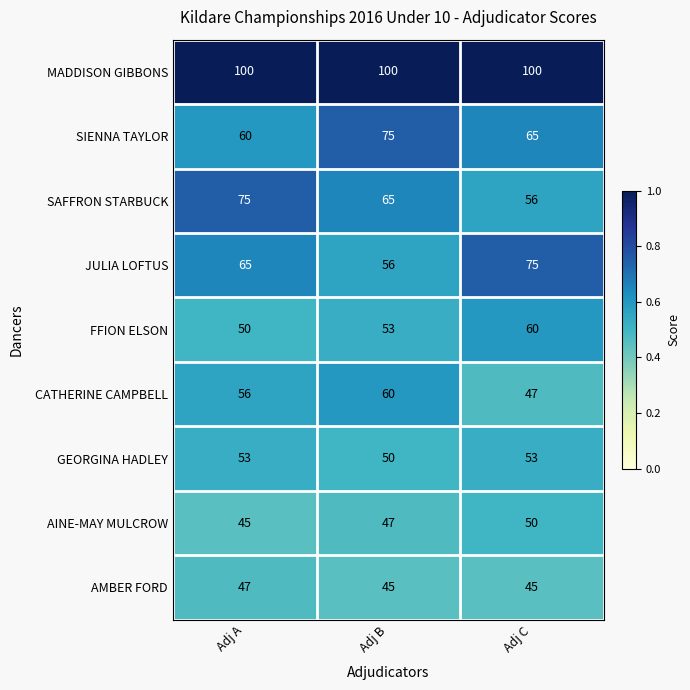

True or false: GEORGINA HADLEY has a value of 21 at Adj B.

False